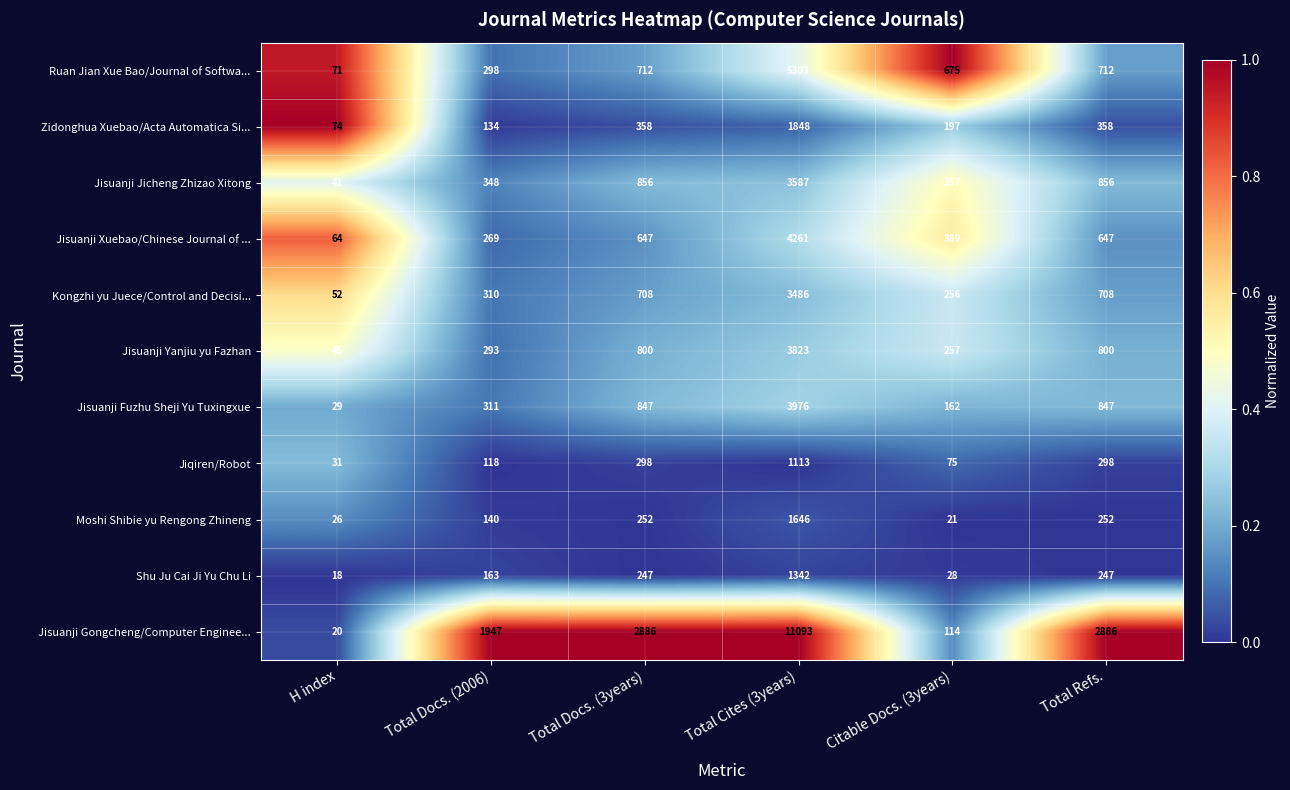

Which series changed the most between H index and Total Docs. (3years)?

Jisuanji Gongcheng/Computer Enginee...